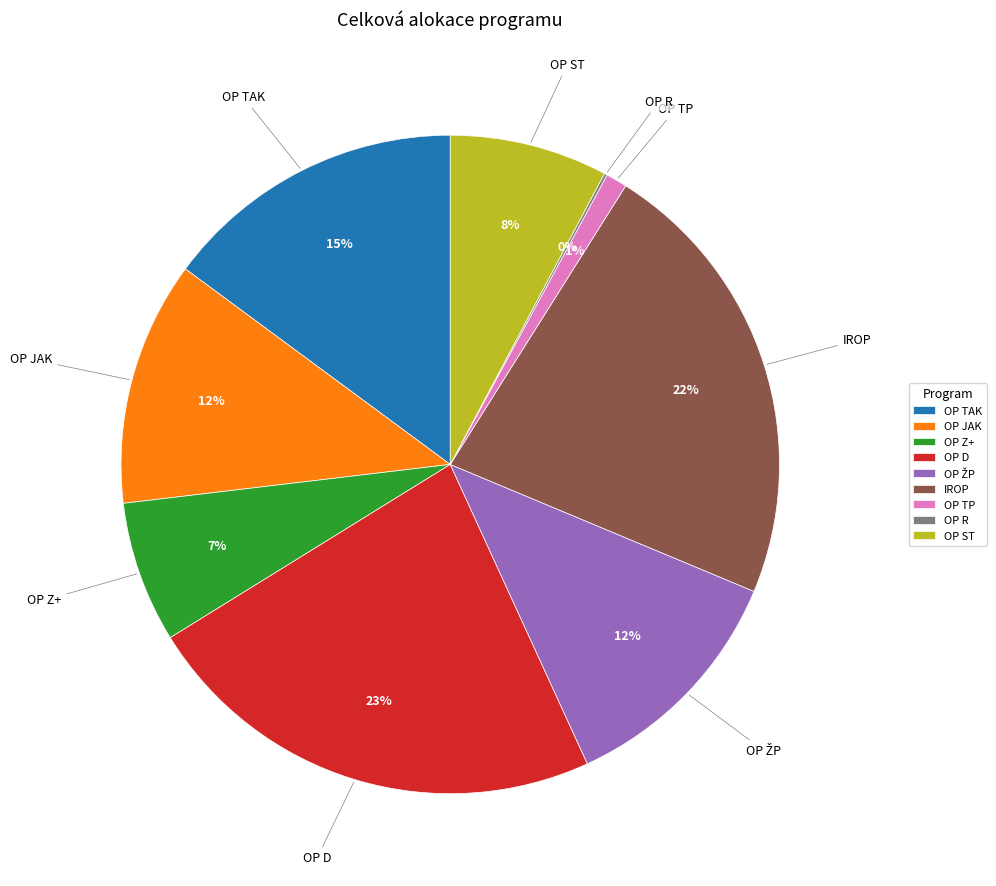

Does OP ST account for over 50% of the chart?

No